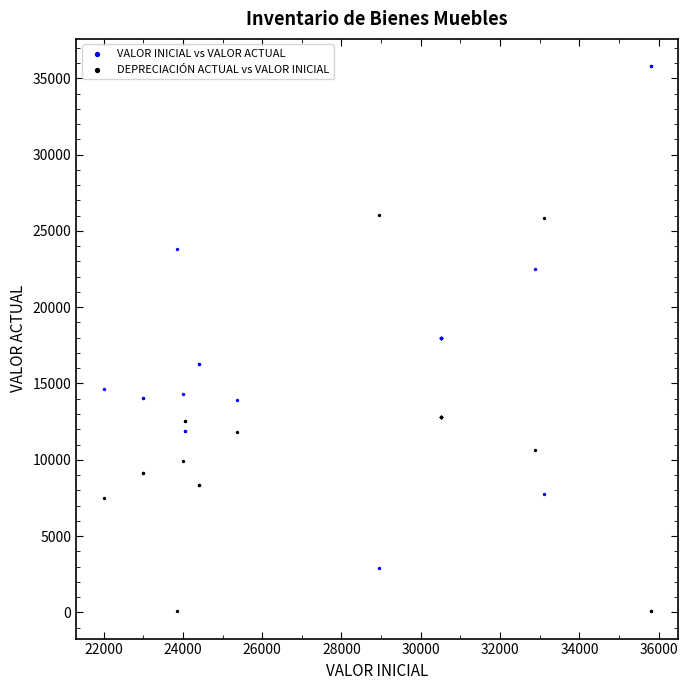

Which series has the widest spread of Y values?

VALOR INICIAL vs VALOR ACTUAL